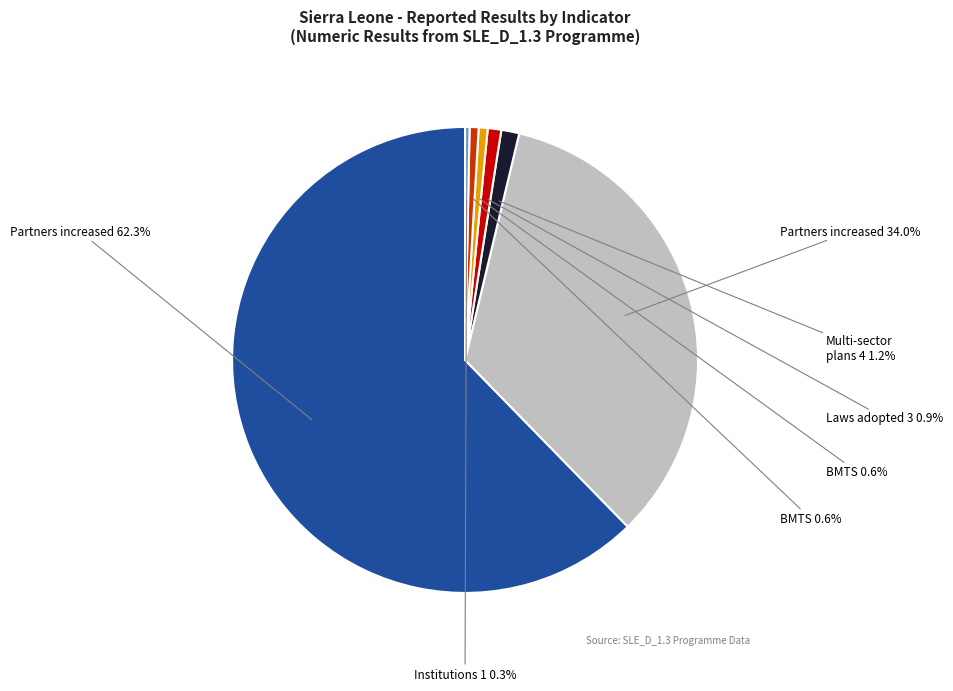

Is there a majority slice in this chart?

Yes